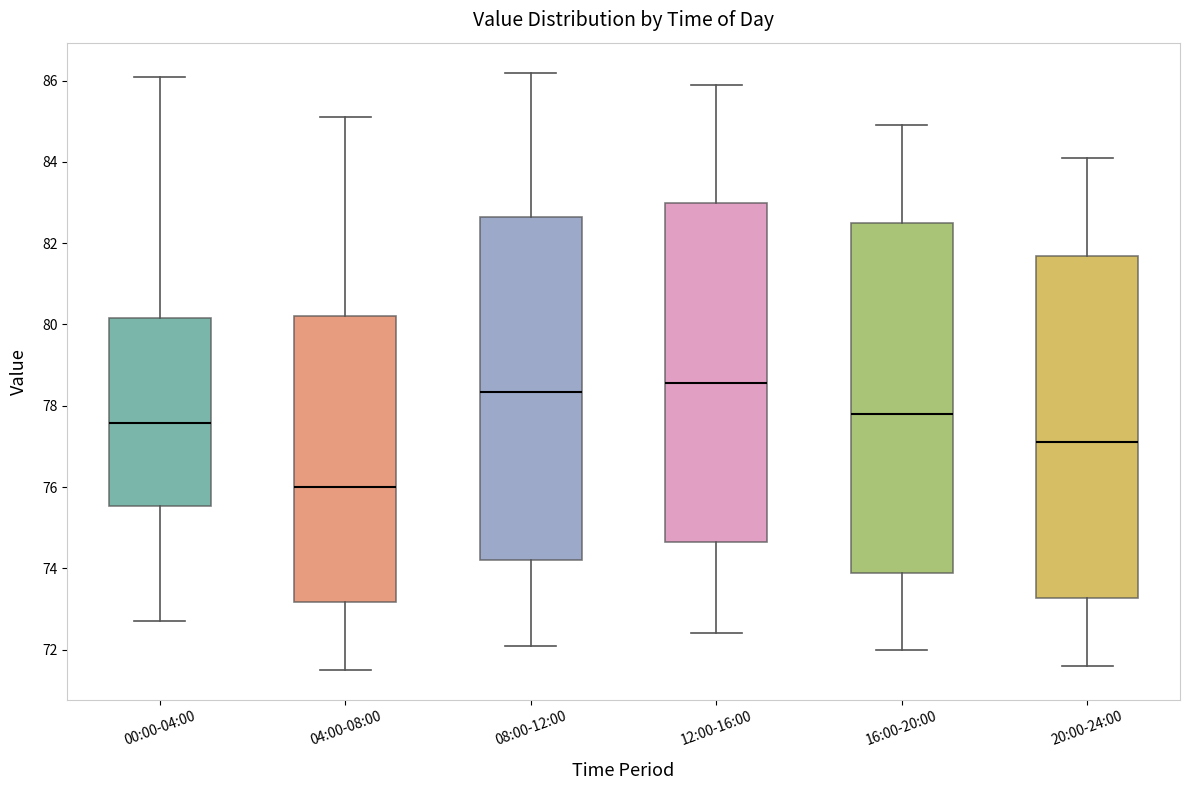

Reading left to right, transcribe this box plot: for each box, give where its median line is, the range the box spans, and where its two whiskers end, as read against the y-axis. The values are not printed on the chart, so give them approximately, as read against the axis.

00:00-04:00: median 77.6, box 75.6 to 80.2, whiskers 72.8 to 86.2
04:00-08:00: median 76.0, box 73.2 to 80.2, whiskers 71.6 to 85.2
08:00-12:00: median 78.4, box 74.2 to 82.6, whiskers 72.2 to 86.2
12:00-16:00: median 78.6, box 74.6 to 83.0, whiskers 72.4 to 86.0
16:00-20:00: median 77.8, box 73.8 to 82.6, whiskers 72.0 to 85.0
20:00-24:00: median 77.2, box 73.2 to 81.6, whiskers 71.6 to 84.2